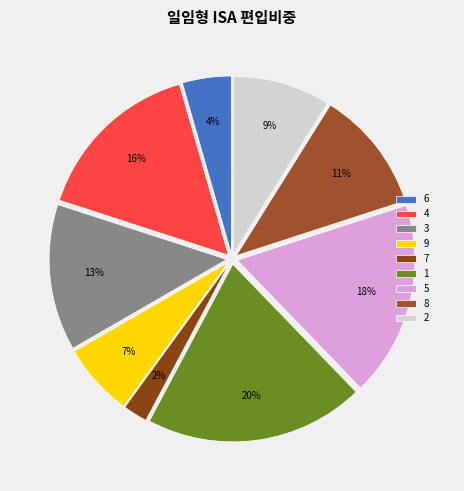

What percentage is the 4 slice, to the nearest percent?

16%